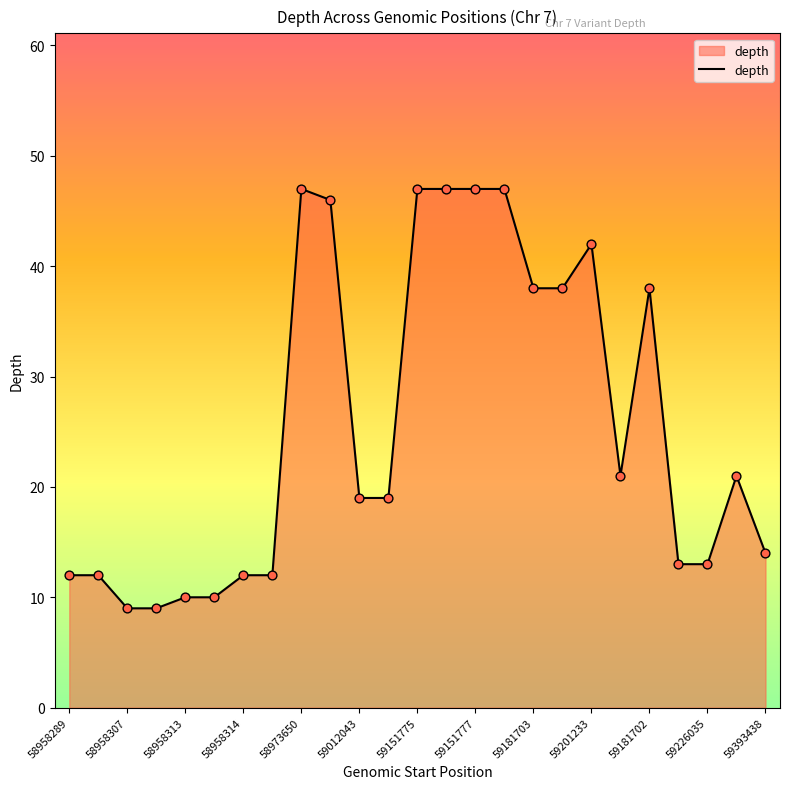

What is the smallest value displayed?

9